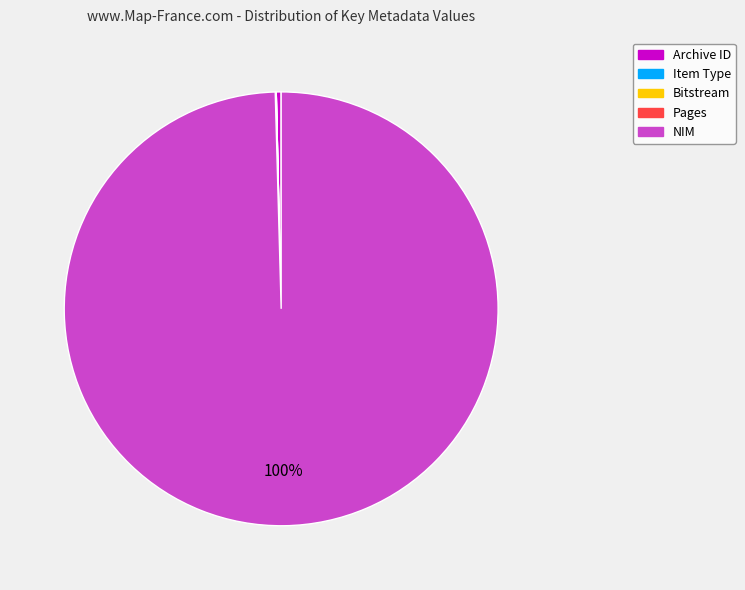

Which category has the biggest portion of the pie?

NIM